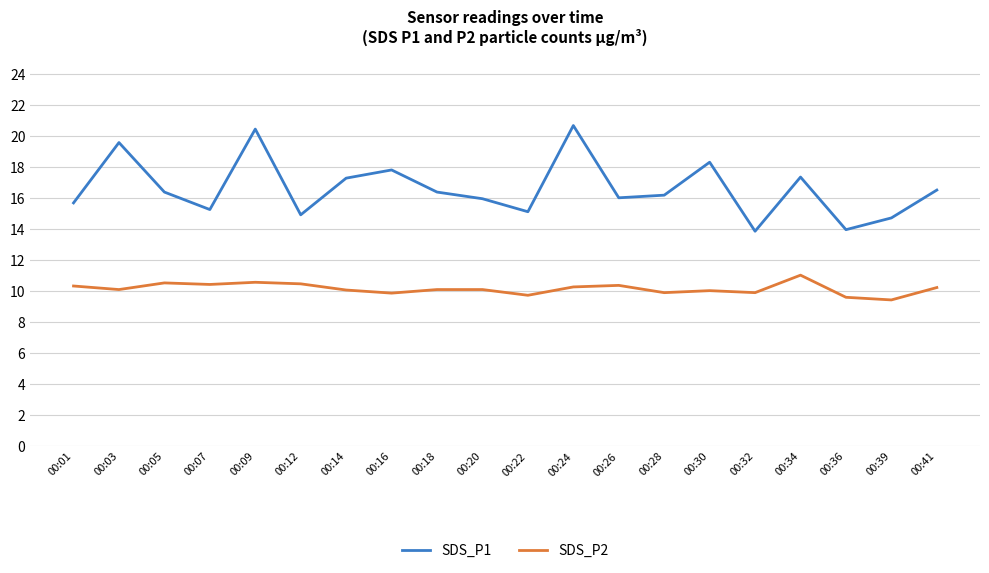

What is the difference between the maximum and minimum values in the SDS_P2 series?

1.6